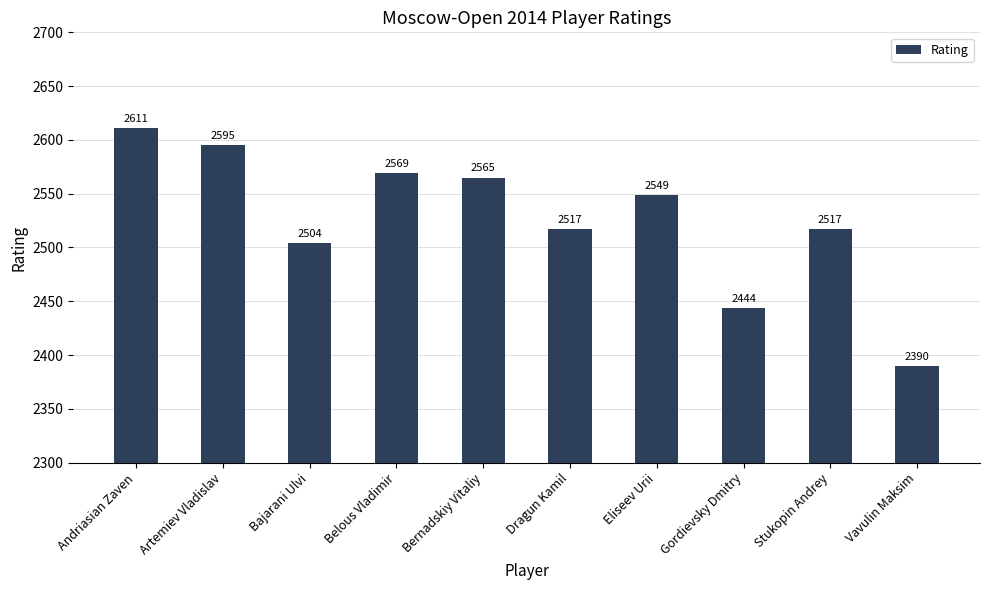

How many bars are there in total?

10